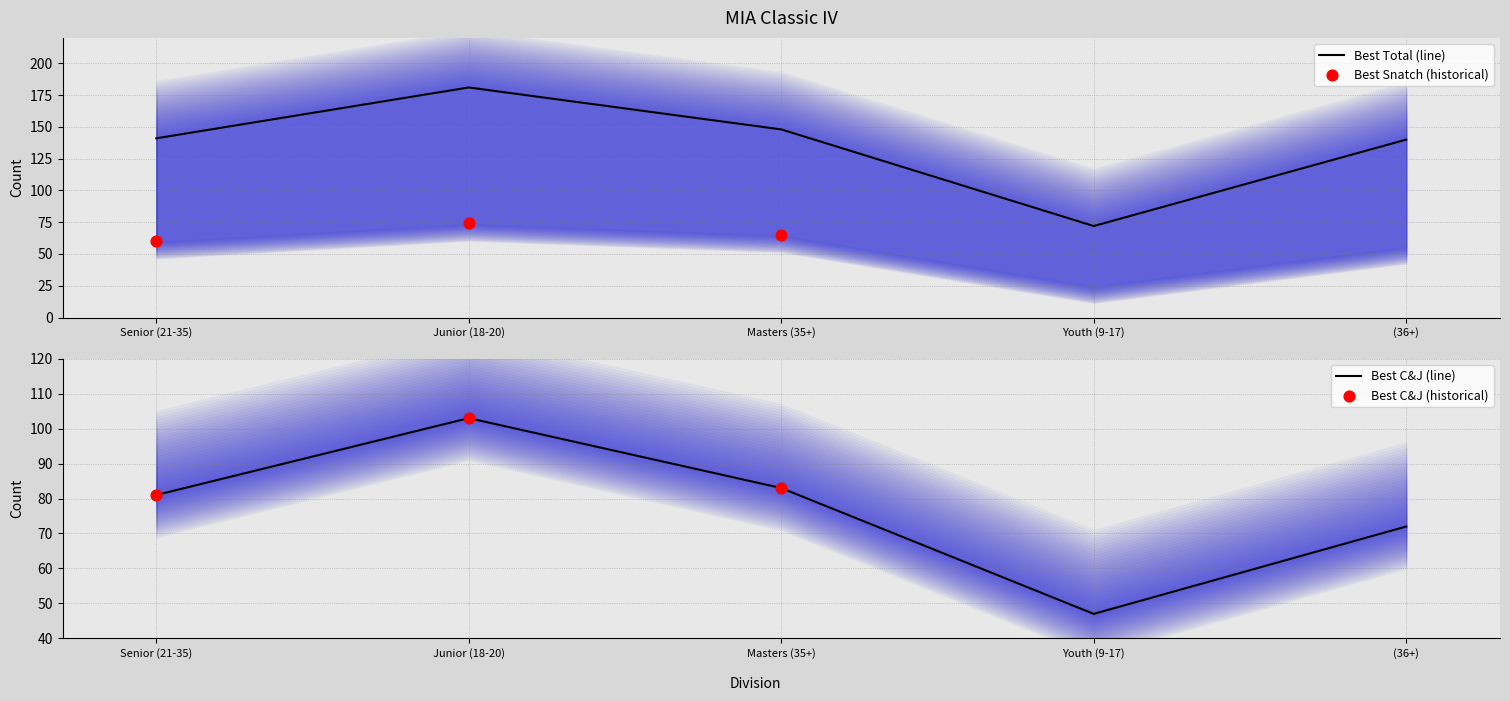

Which series has the largest total across all categories?

Best Snatch